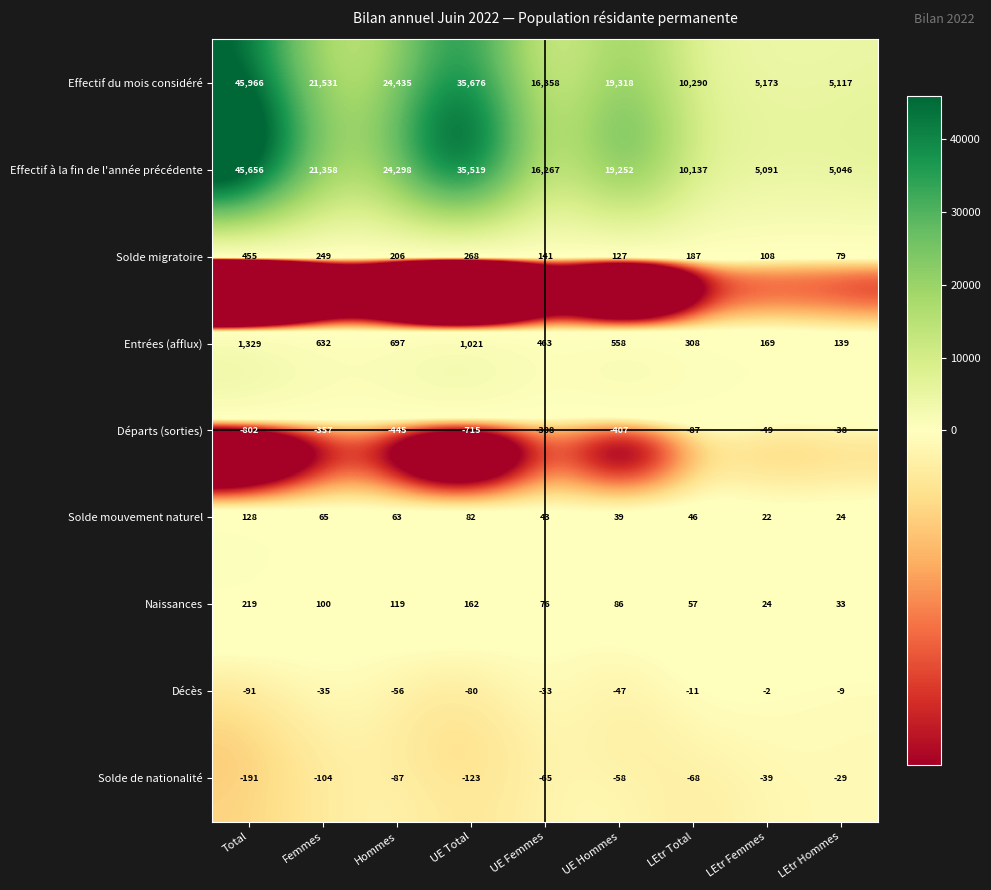

What is the total value across all series at Femmes?

43439